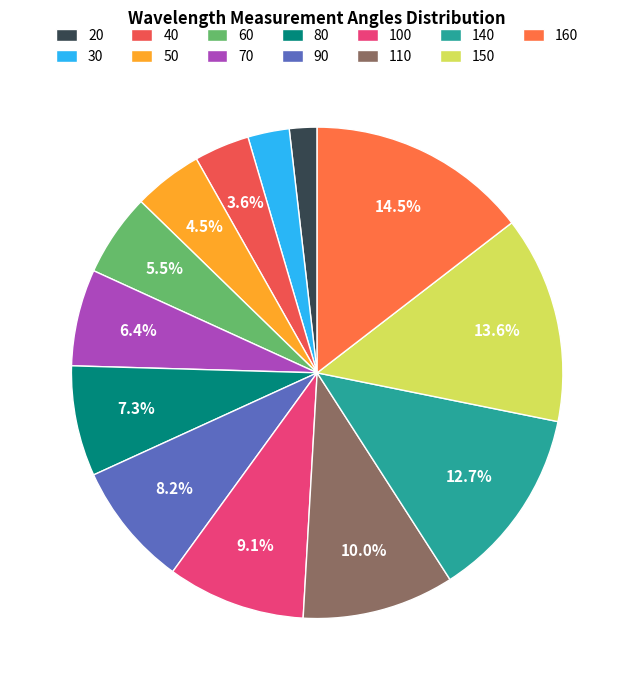

Rank the categories by value from highest to lowest.

160, 150, 140, 110, 100, 90, 80, 70, 60, 50, 40, 30, 20